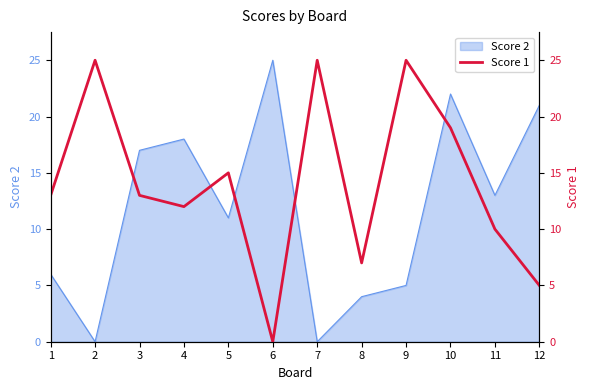

Does the chart have visible grid lines?

No